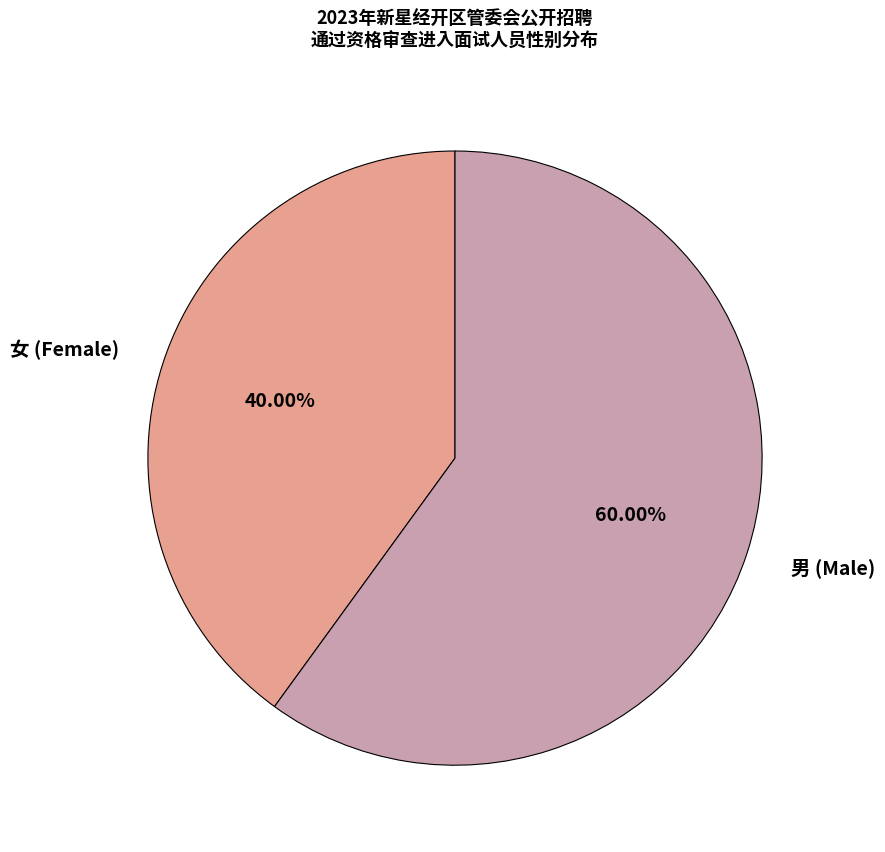

What is the largest slice in the pie chart?

男